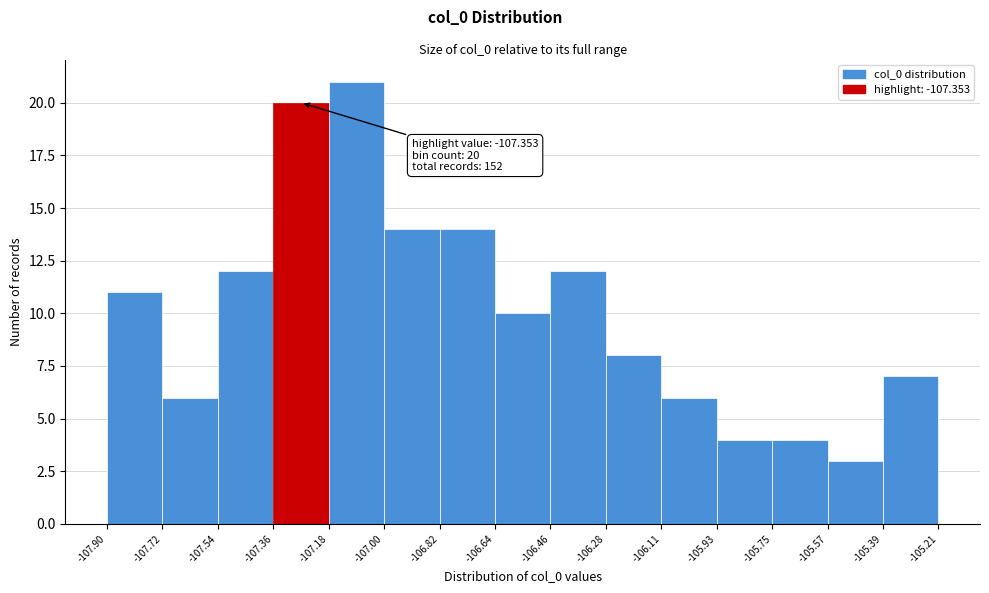

Reading left to right, what are all the values shown in this chart?

11	6	12	20	21	14	14	10	12	8	6	4	4	3	7